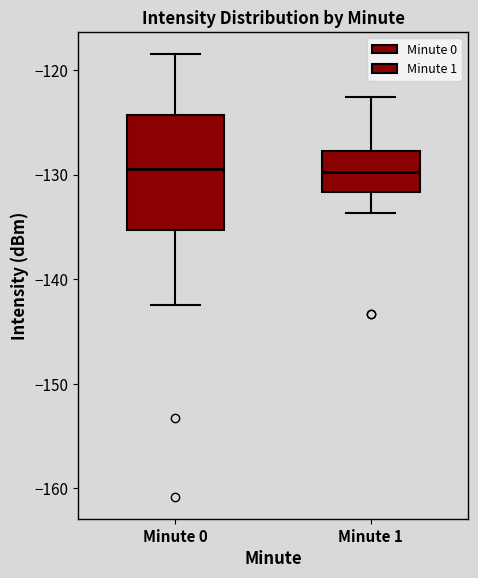

Comparing the boxes themselves (not the whiskers), which one is the tallest?

Minute 0